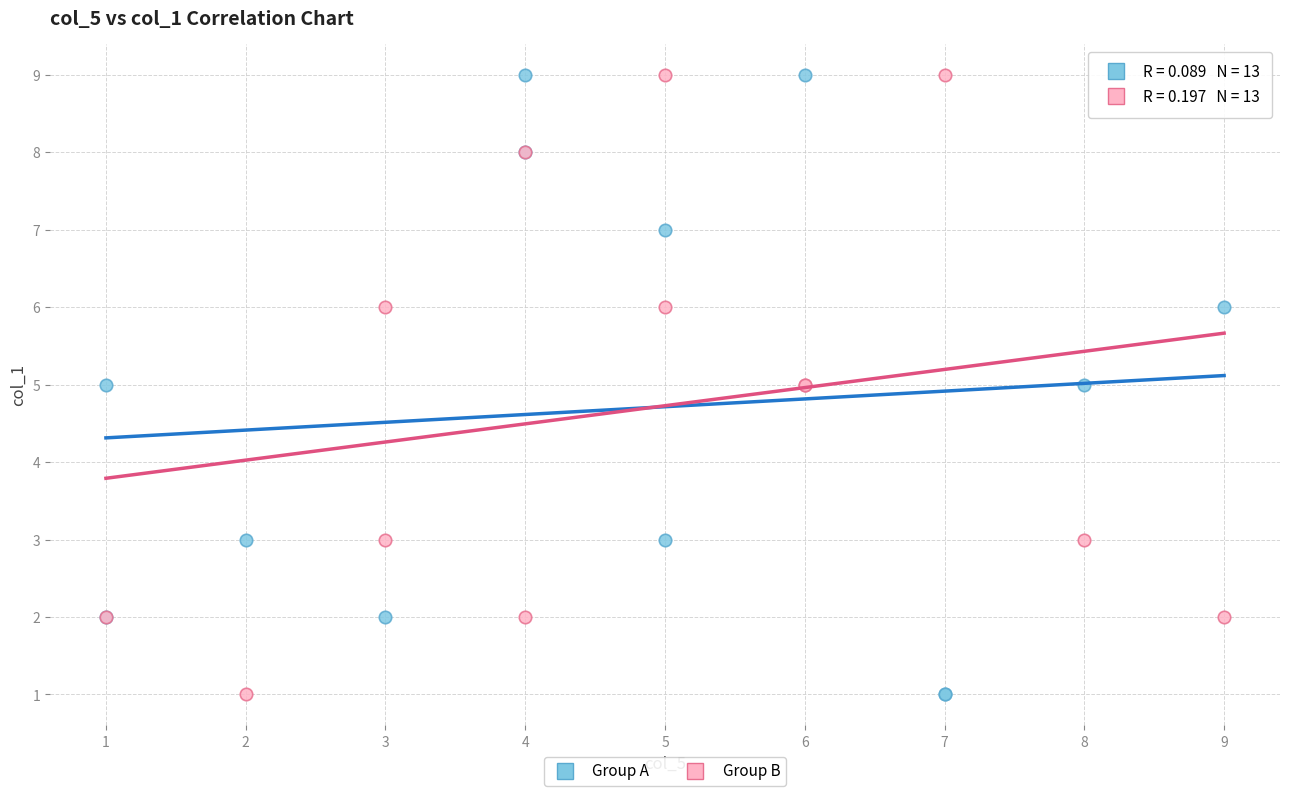

What are all the series names shown in the legend?

Group A, Group B